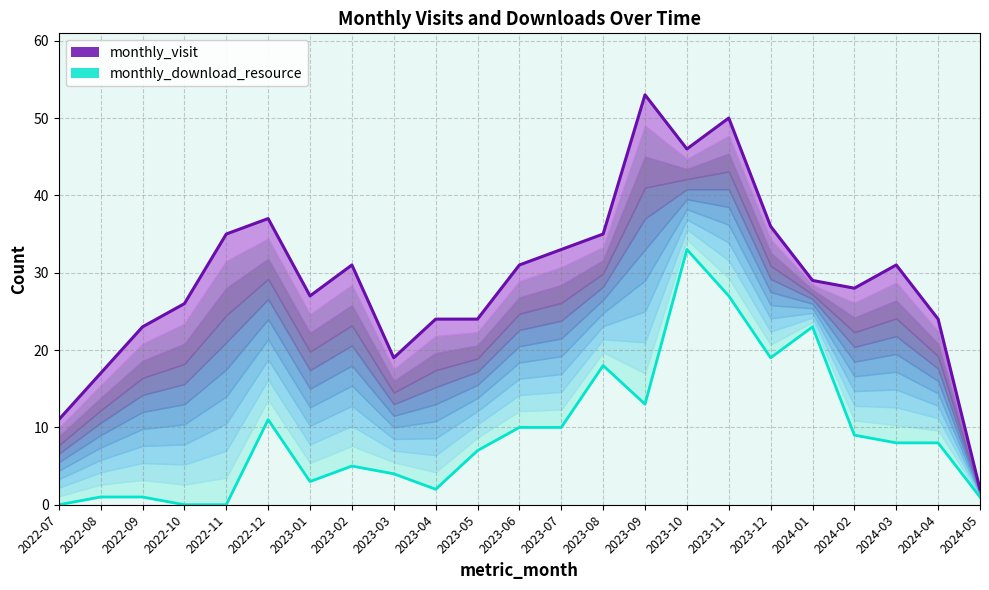

Where is the first local maximum for monthly_download_resource_line?

2022-12